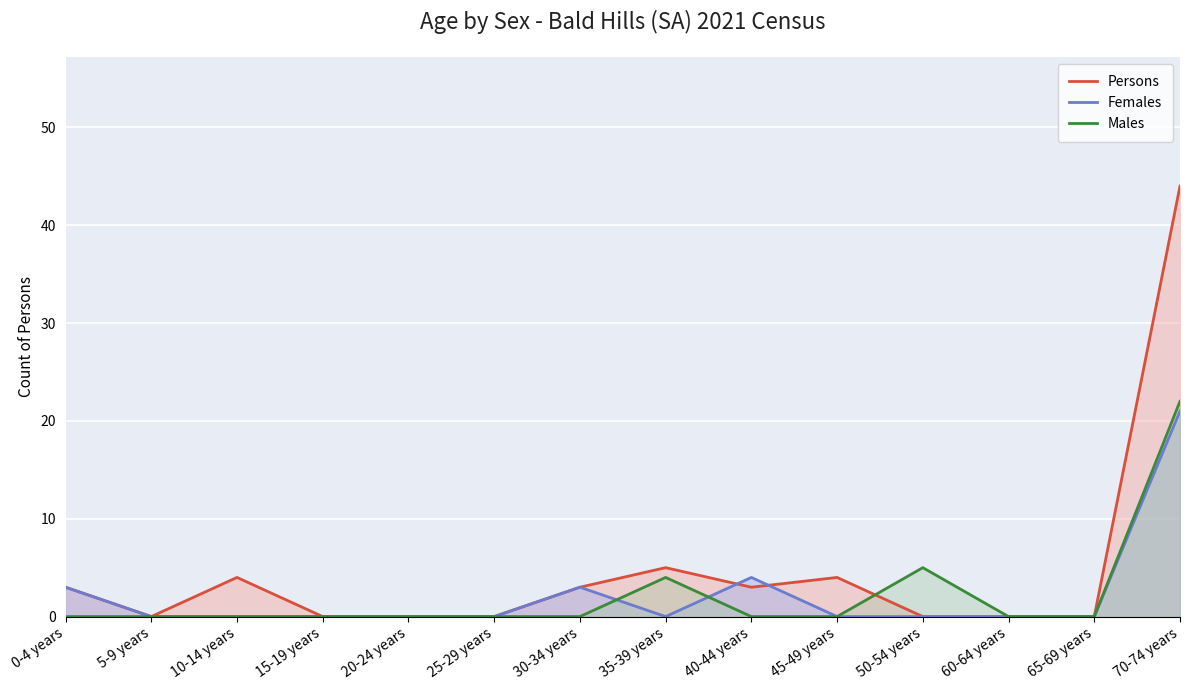

True or false: Females and Males cross at least once.

True